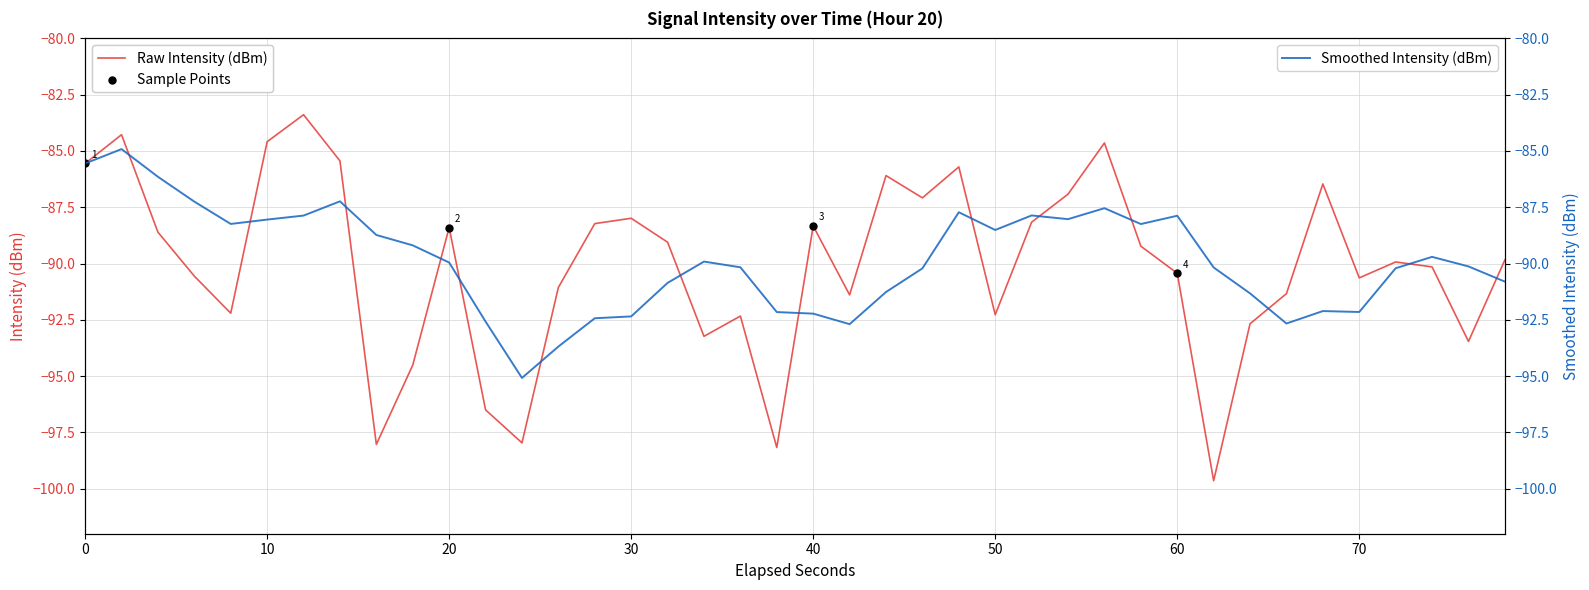

What is the maximum value for Raw Intensity (dBm)?

-83.4